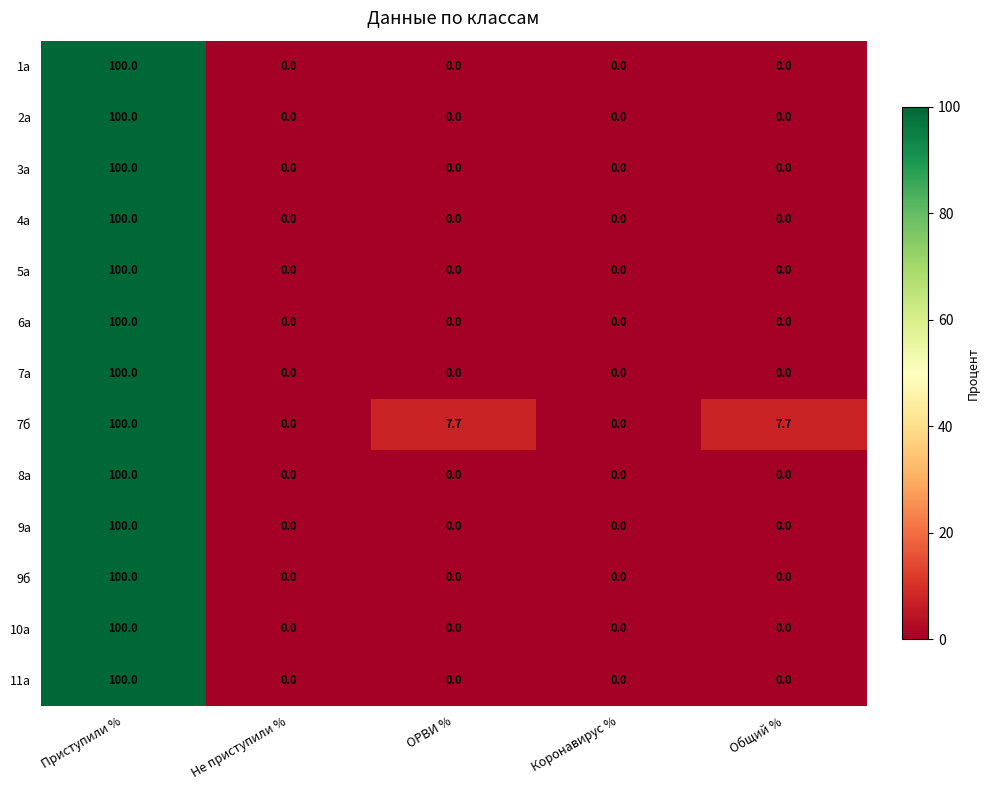

The 10а series shows 0.0 at Коронавирус %. True or false?

True